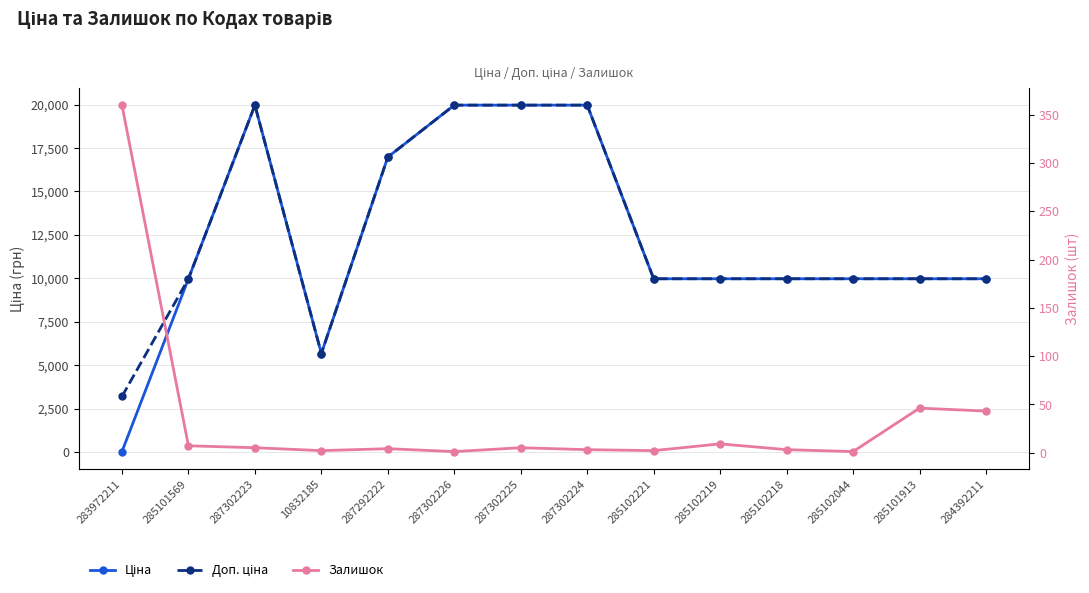

Which series has the largest total across all categories?

Доп. ціна